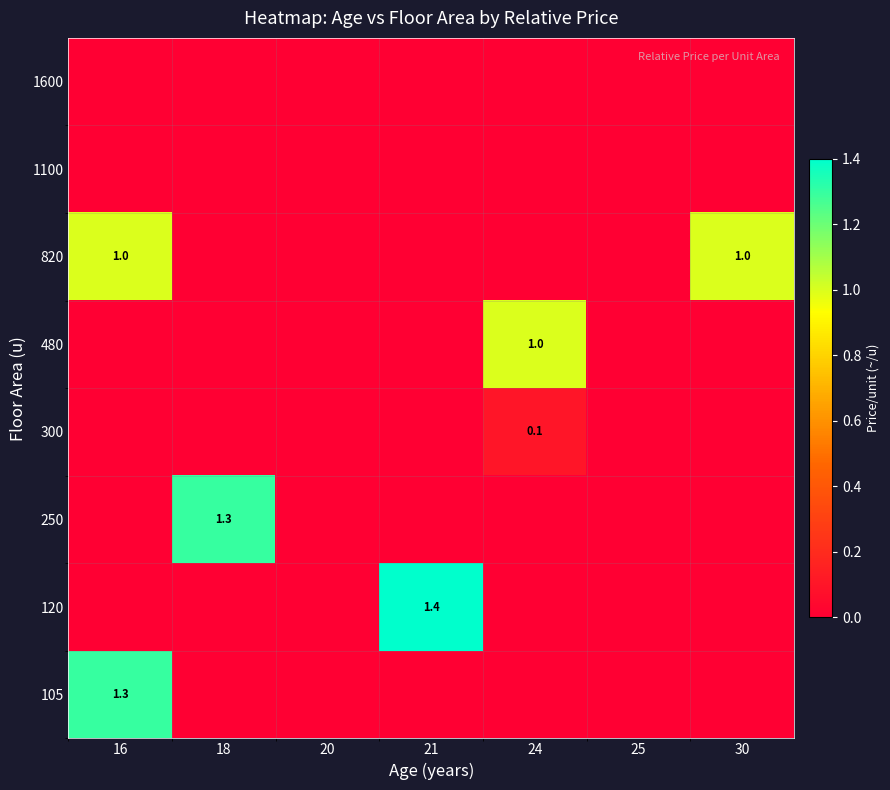

True or false: 120 has a value of 0.0 at 18.

True